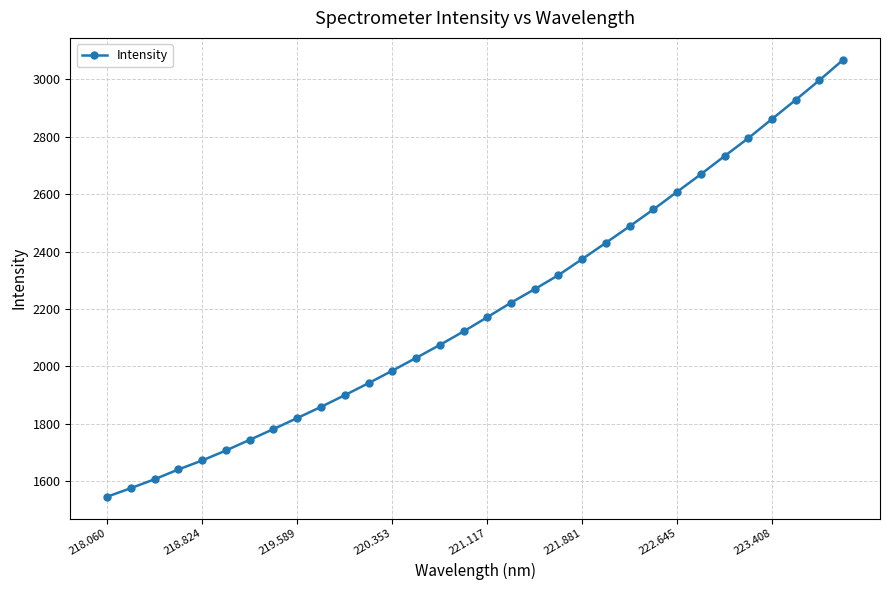

What is the value of the 22nd point from the left?

2430.8